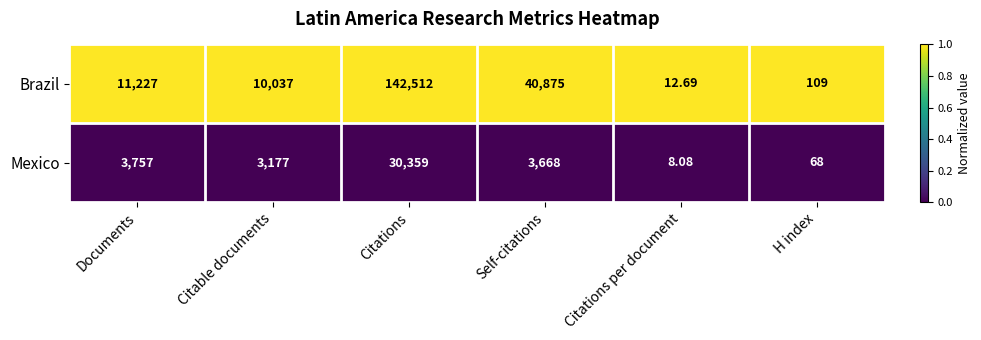

List the series in order of their overall mean, highest first.

Brazil, Mexico